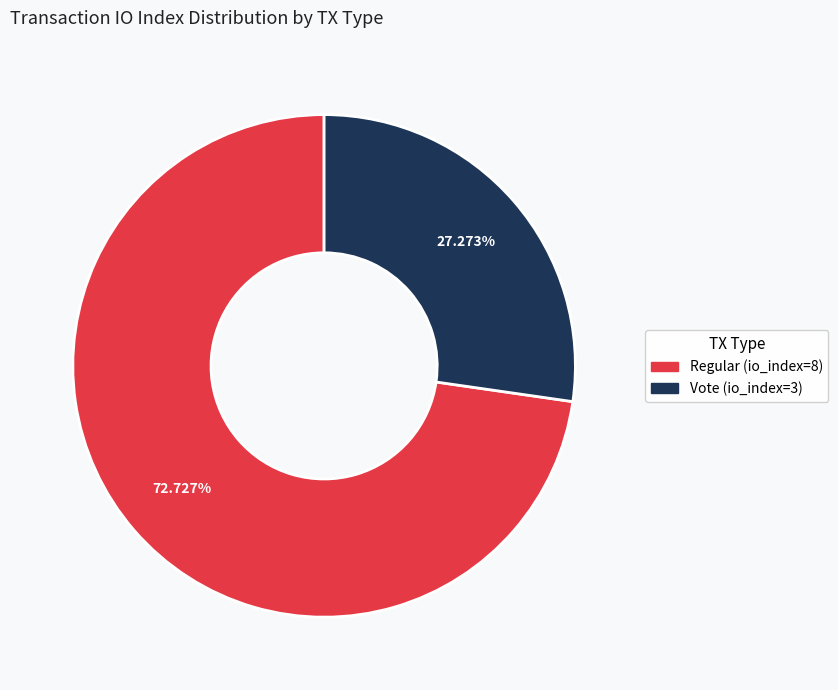

To the nearest percent, what is the difference between the Vote (io_index=3) and Regular (io_index=8) slice percentages?

45%